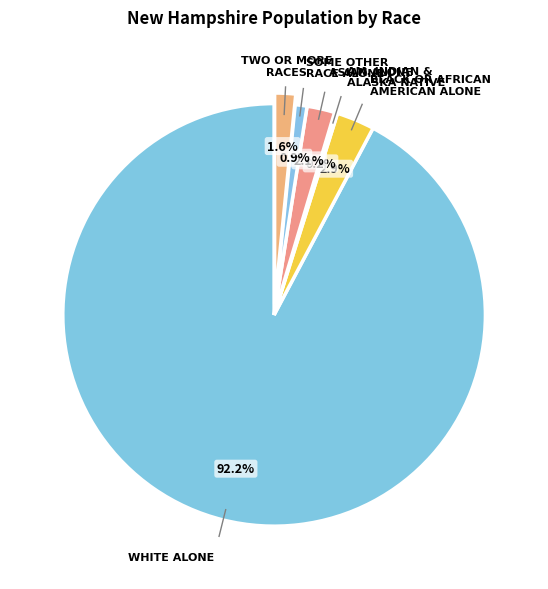

What is the majority slice?

White alone